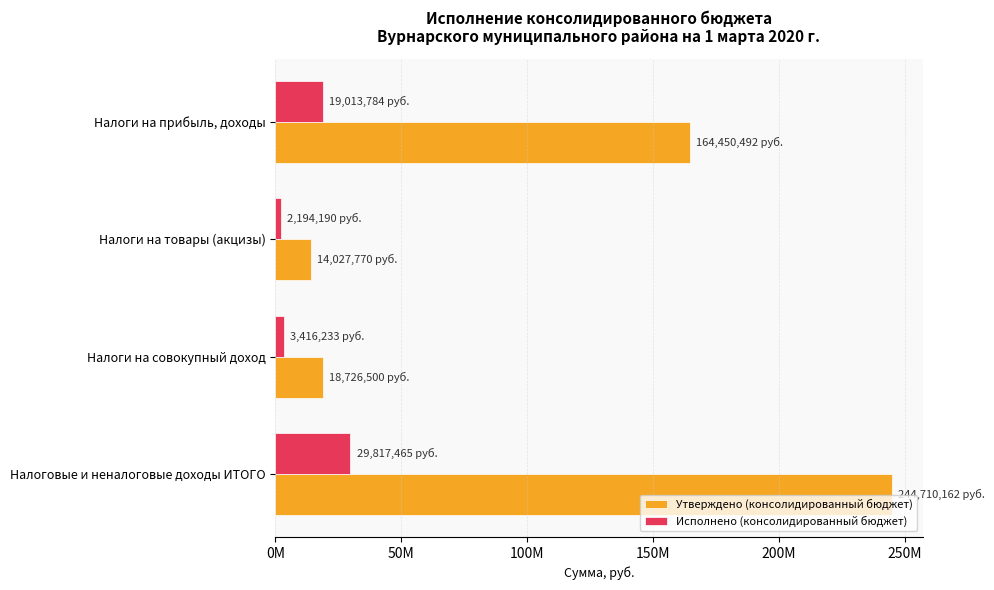

At which category is the sum across all series the highest?

Налоговые и неналоговые доходы ИТОГО